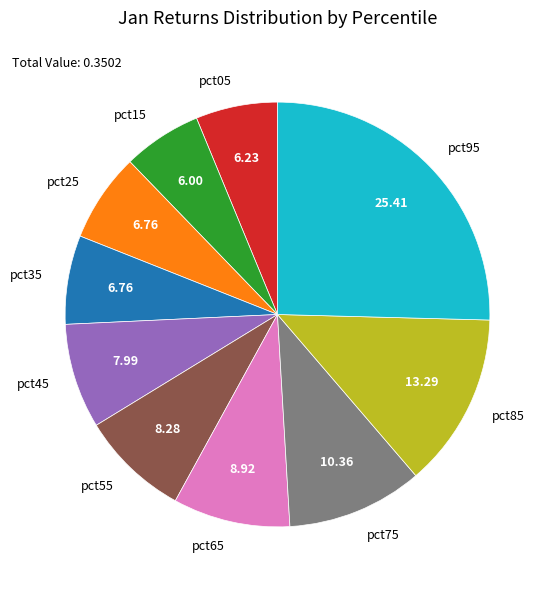

Does pct85 account for over 50% of the chart?

No